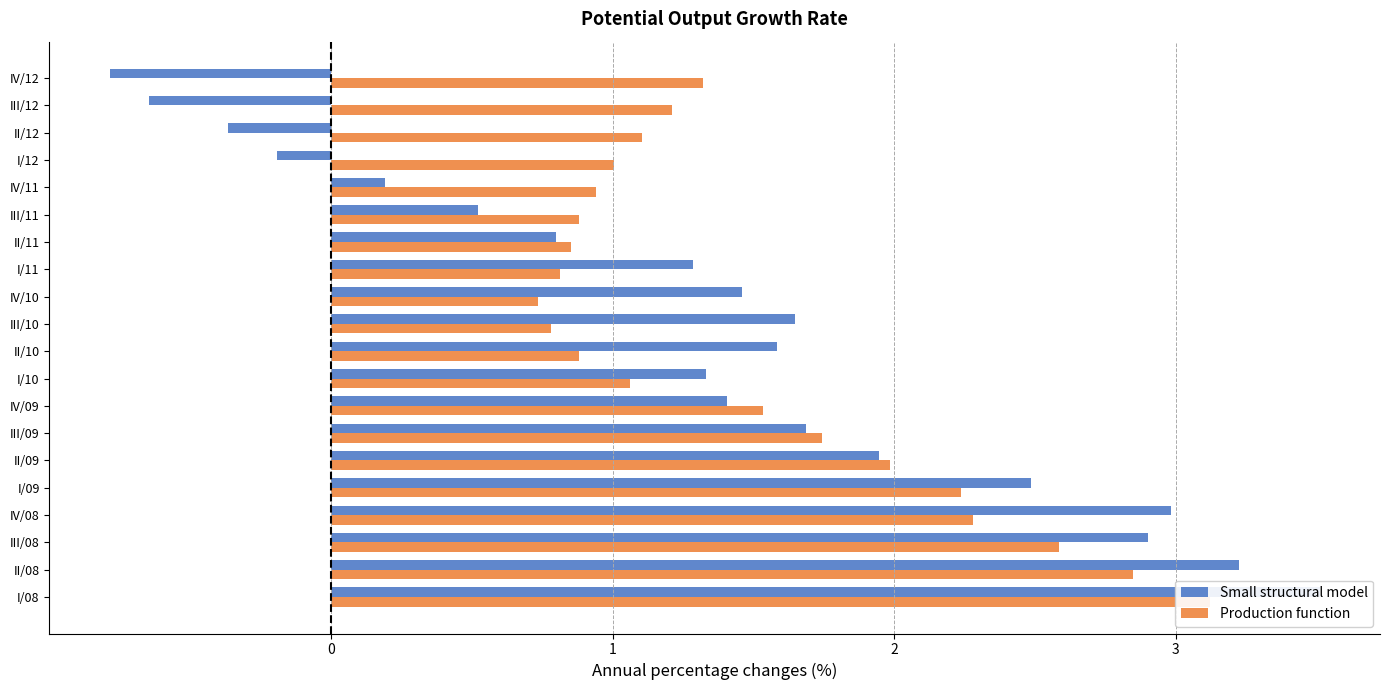

List the series in order of their overall mean, highest first.

Production function, Small structural model